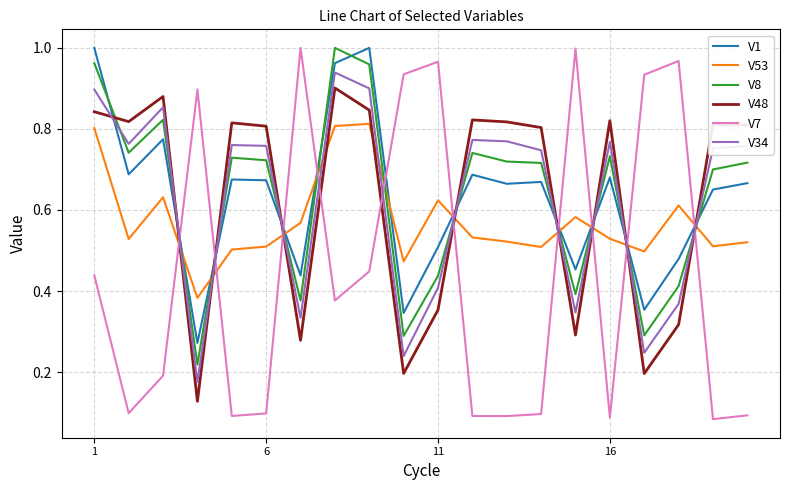

True or false: V1 and V53 cross at least once.

True